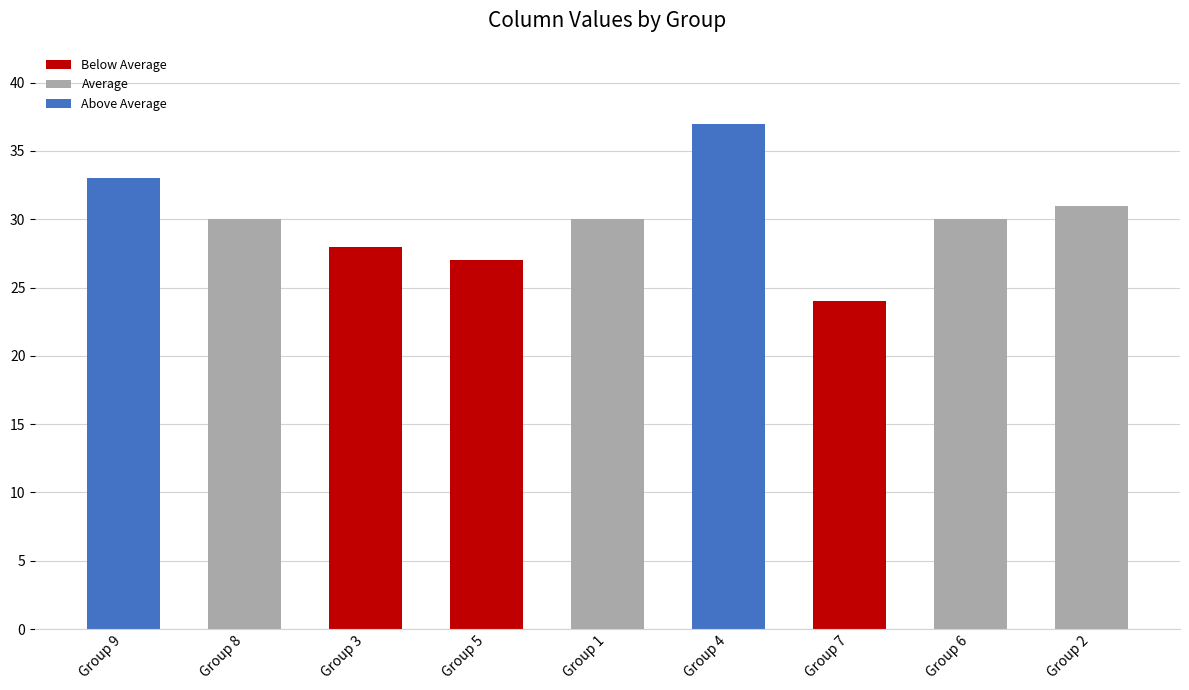

Which category has the lowest value across all series?

Group 7